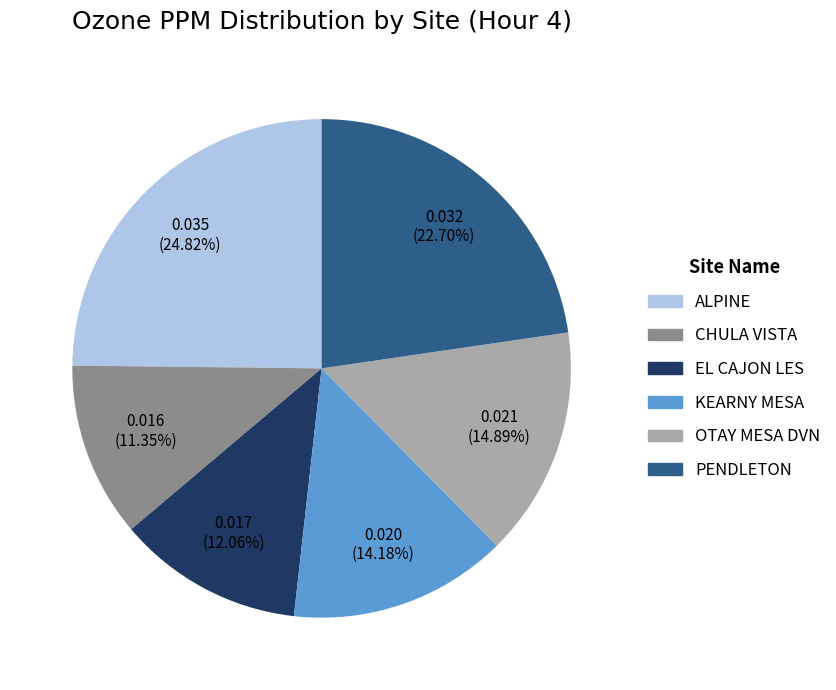

Count the number of slices in the pie.

6